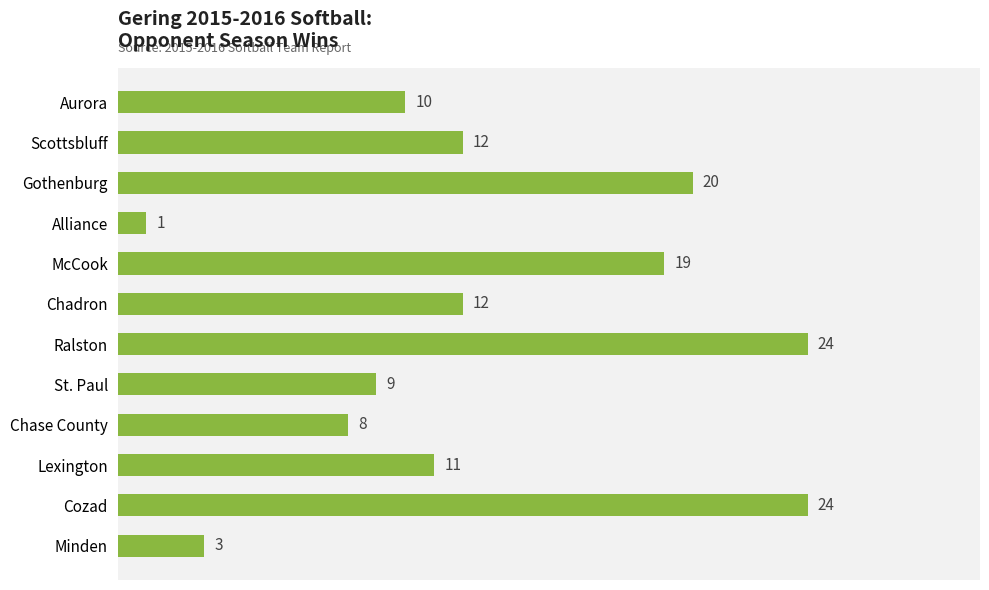

What is the approximate value at Chadron, to the nearest 5?

10